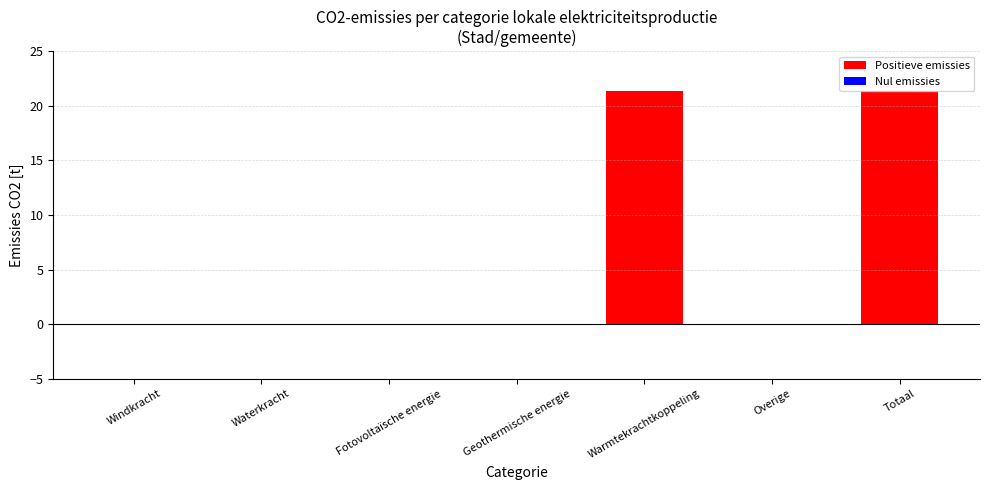

The value at Geothermische energie is -6.6. True or false?

False